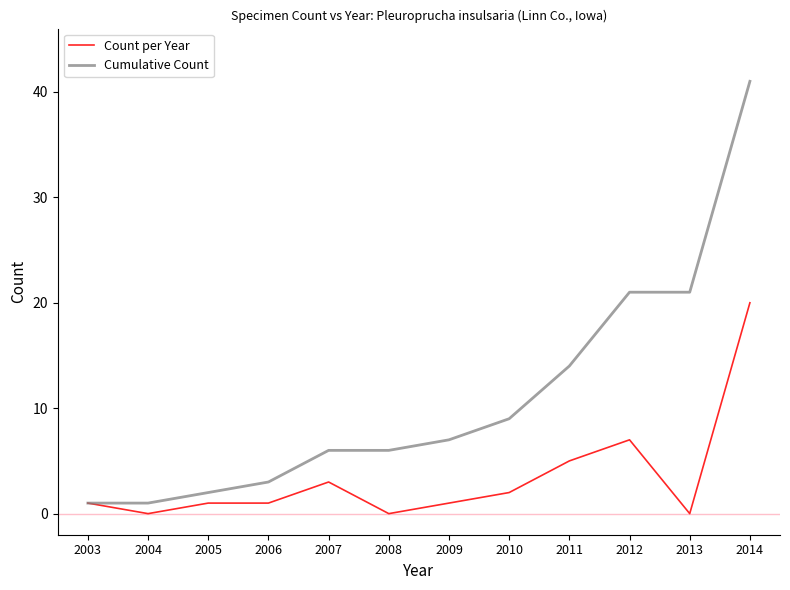

At which category does Count per Year reach its first local valley?

2004